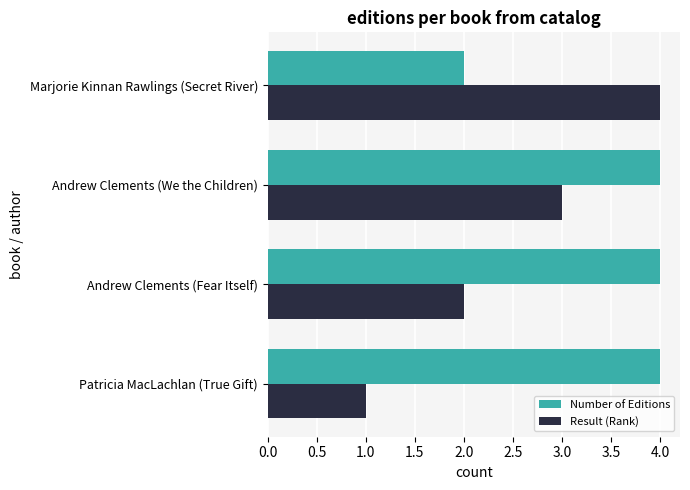

The value of Result (Rank) at Andrew Clements (Fear Itself) is 3. True or false?

False